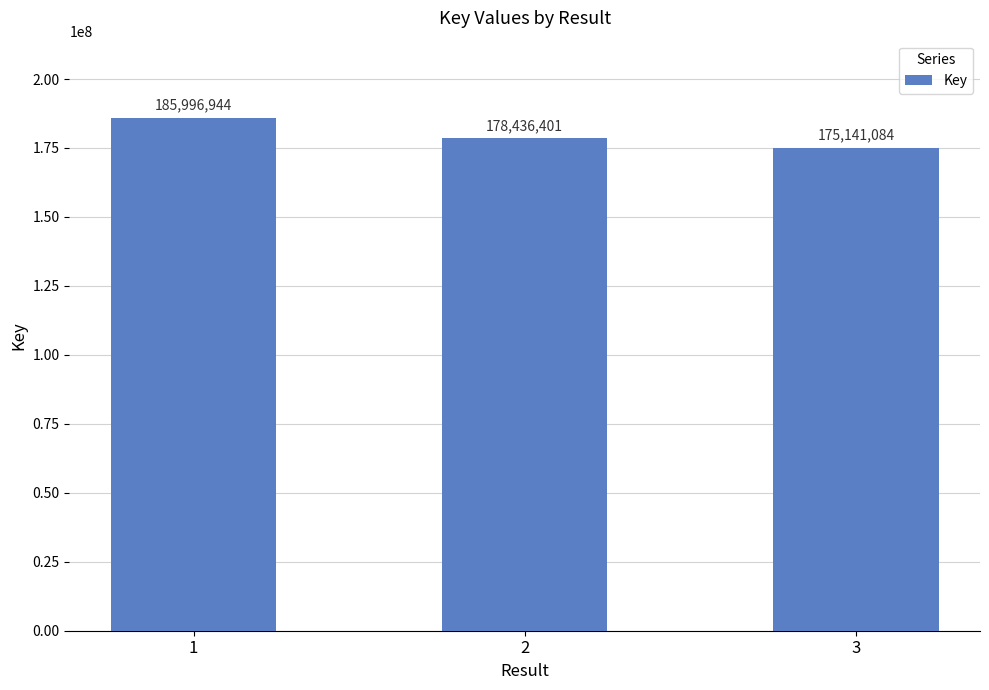

At which label is the value closest to 180569014?

2